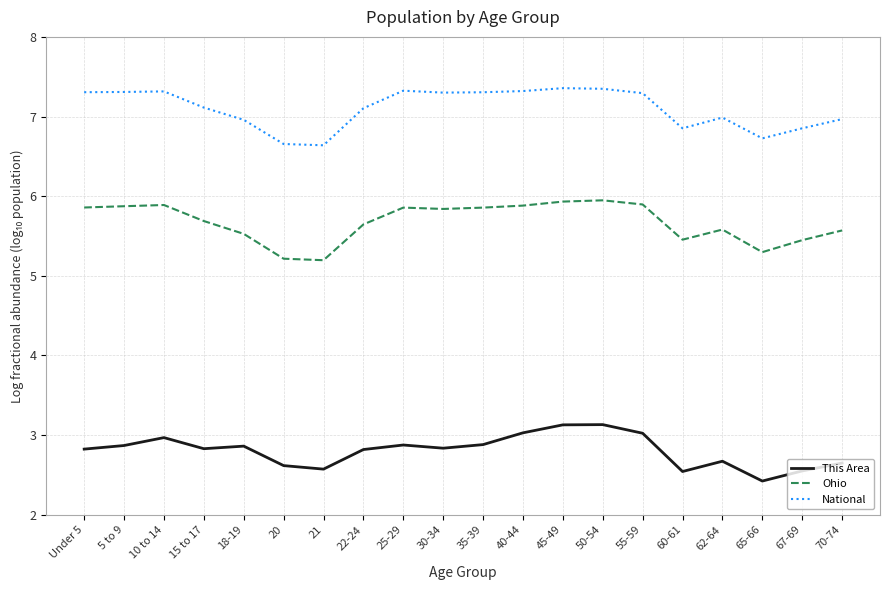

Which series changed the most between 18-19 and 30-34?

National